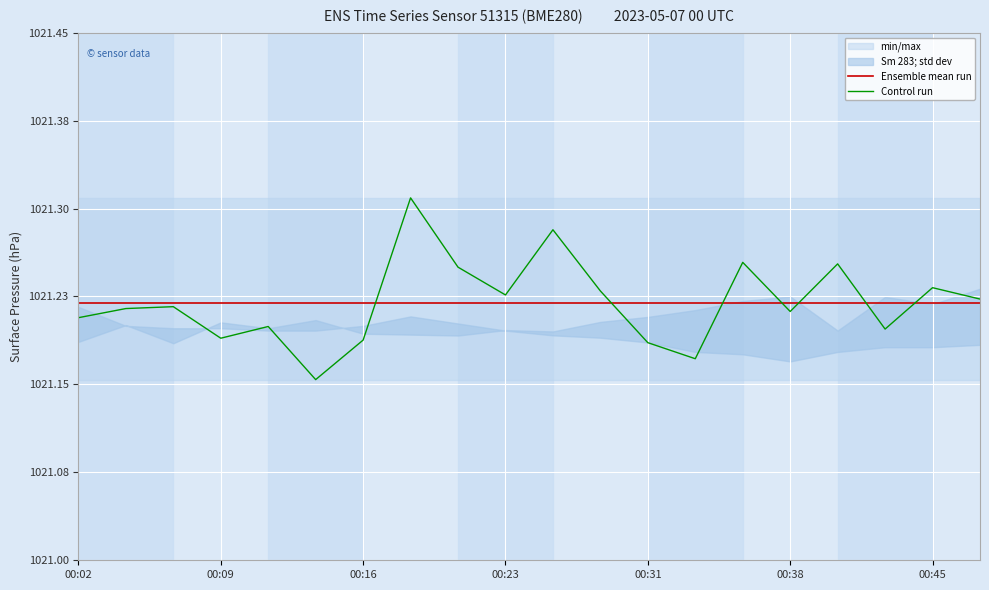

Is the value of Ensemble mean run at 7 greater than the value of Control run at 00:02?

Yes